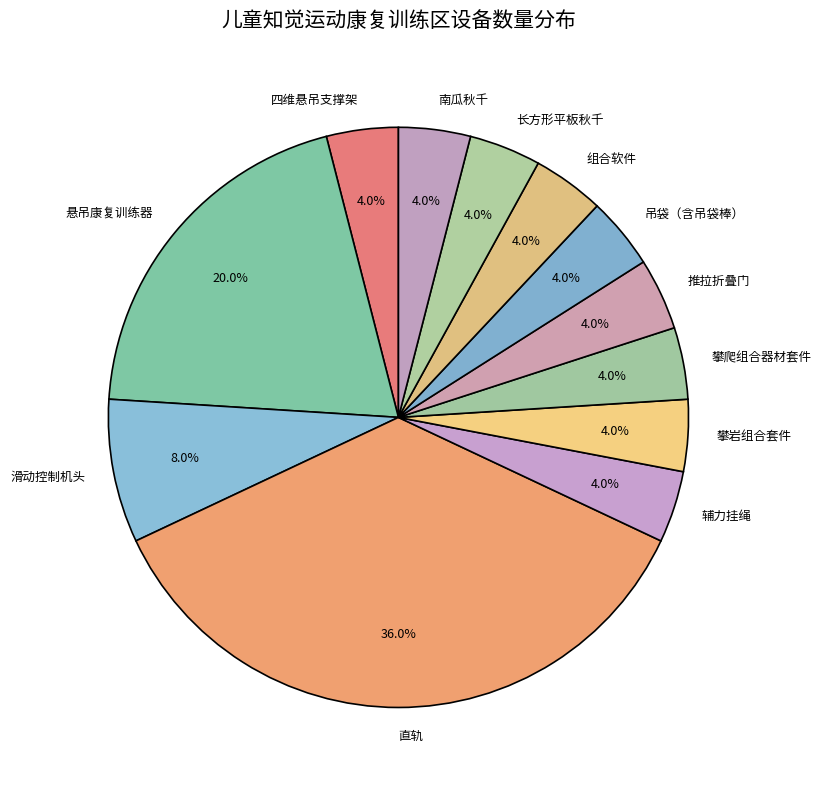

Between 南瓜秋千 and 直轨, which is larger?

直轨